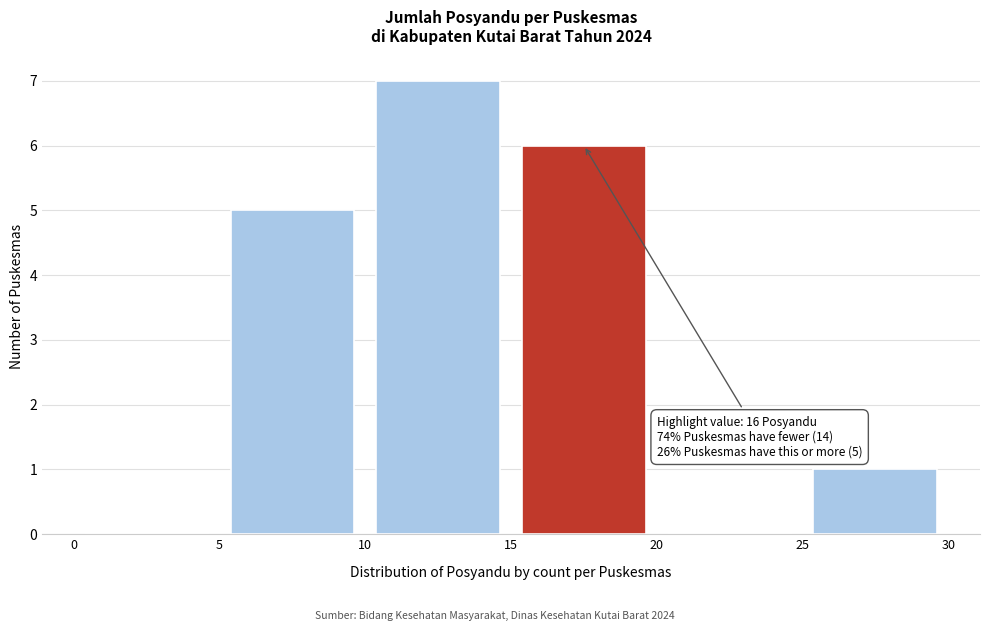

Which range on the x-axis has the tallest bar?

10 to 15